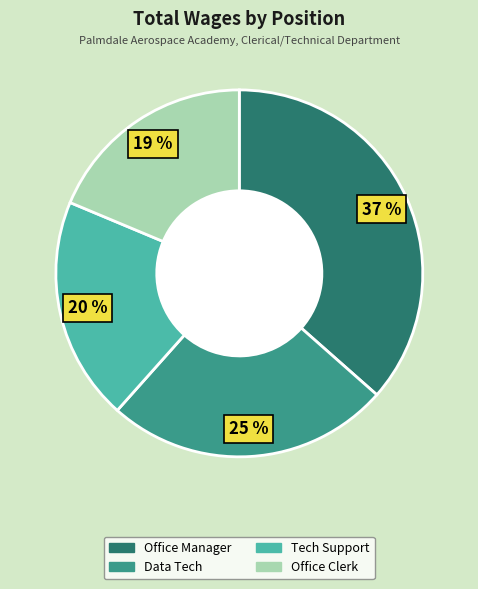

Approximately how many times larger is the value at Tech Support compared to Office Clerk?

1.1